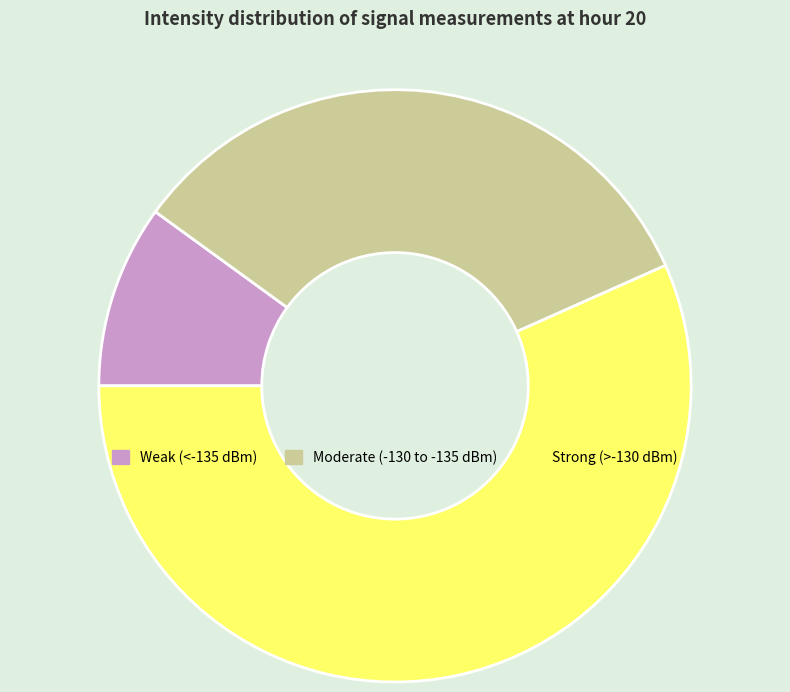

The Strong (>-130 dBm) slice represents 63% of the pie. True or false?

False